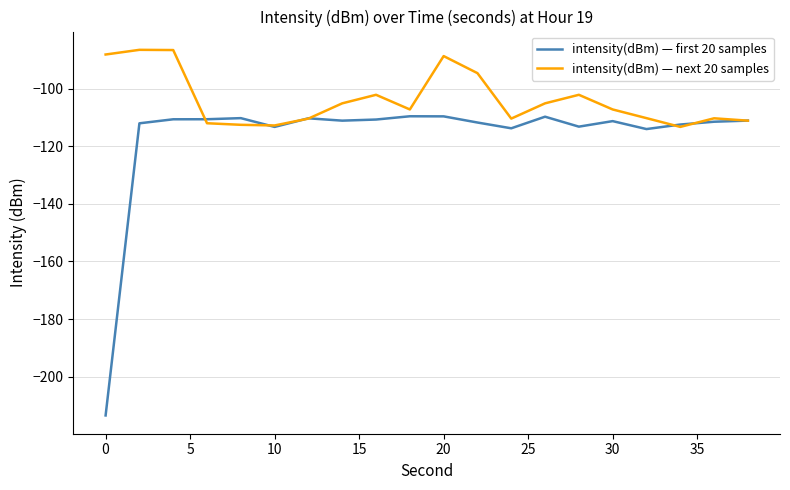

What is the maximum value for intensity(dBm) — first 20 samples?

-109.6